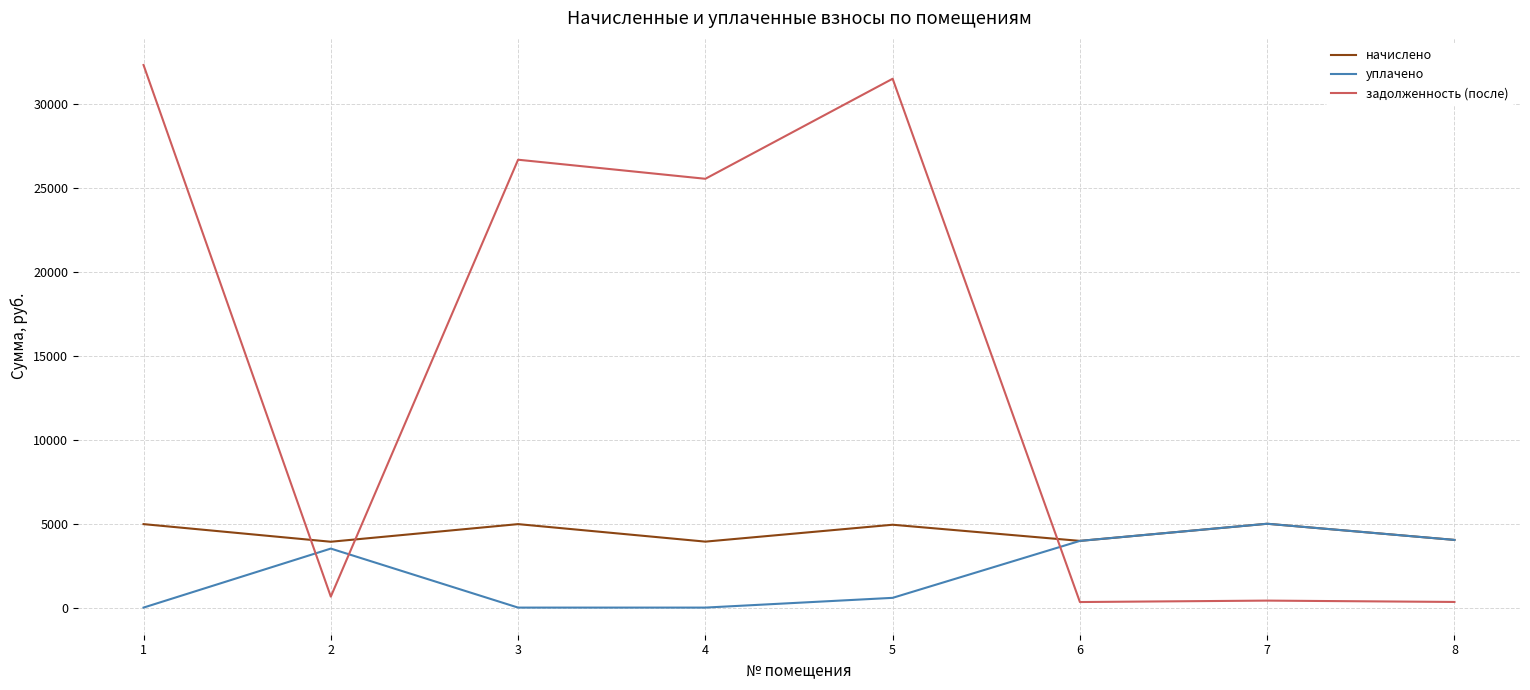

True or false: задолженность (после) and начислено cross at least once.

True